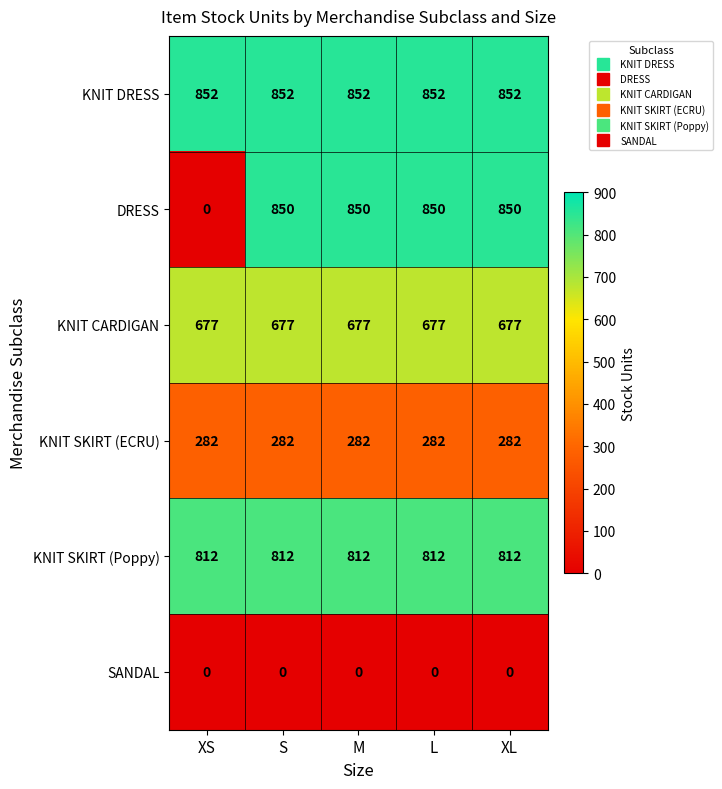

True or false: DRESS has a value of 850 at S.

True